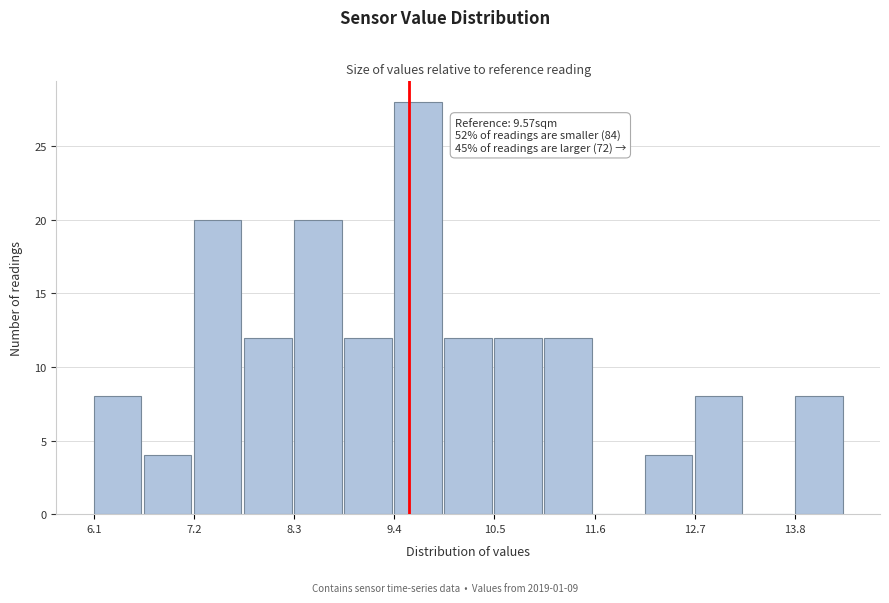

Around what value on the x-axis is the tallest bar? Give the approximate position of its centre, as read against the axis.

9.6